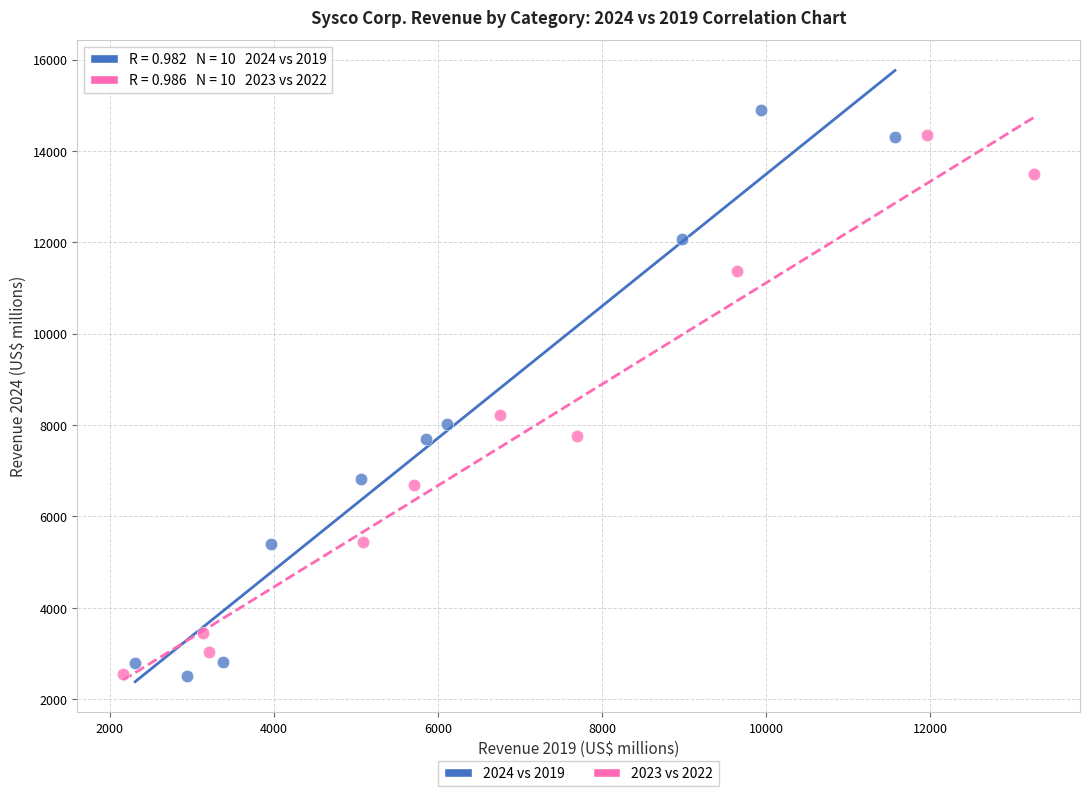

Which series contains the highest Y value?

2024 vs 2019